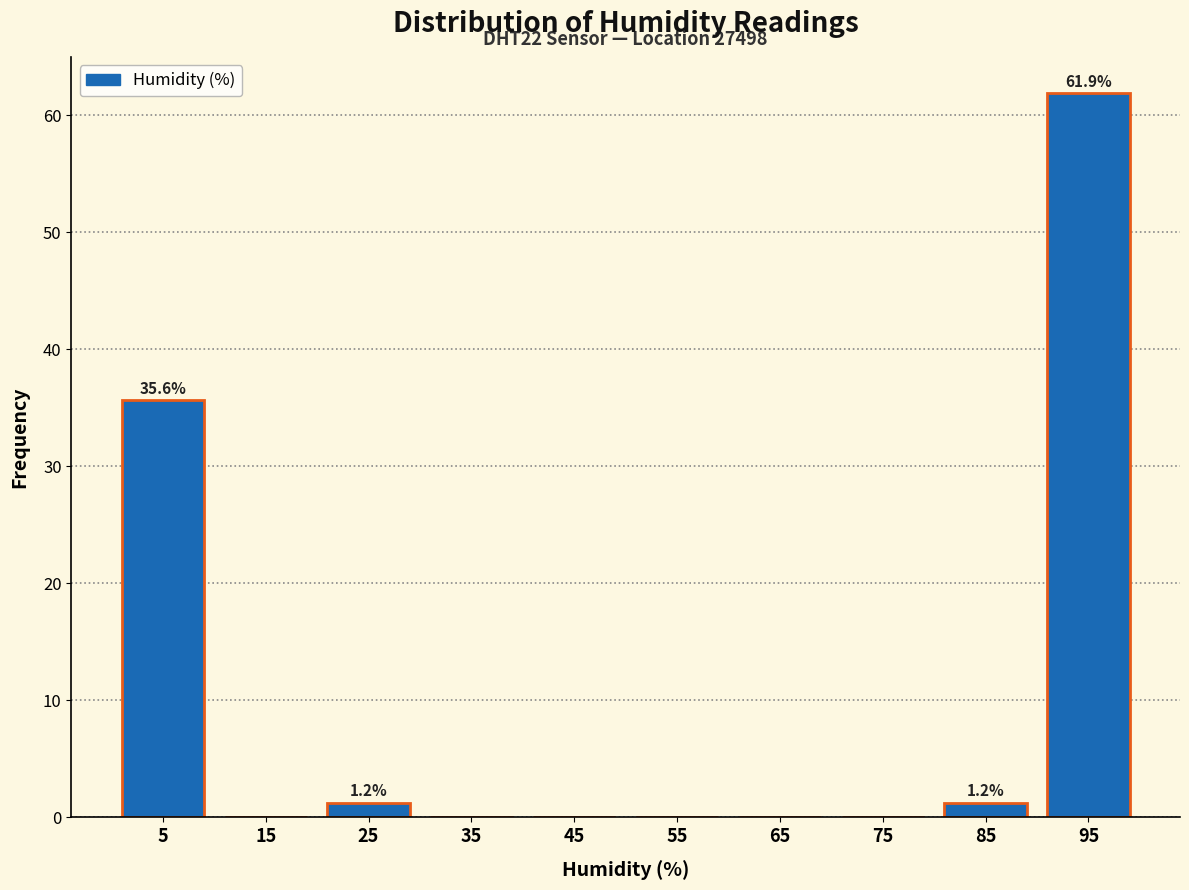

Over which range of the x-axis is the bar tallest?

90 to 100